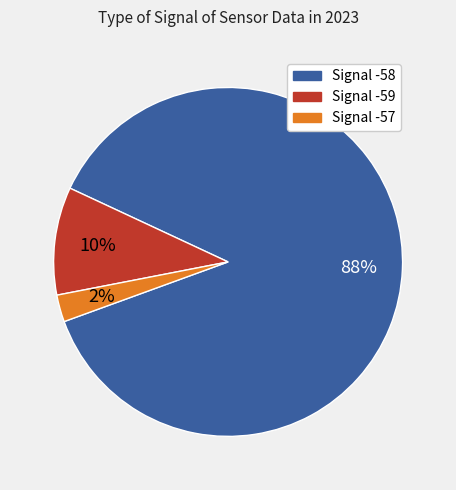

To the nearest percent, what is the average slice percentage?

33%